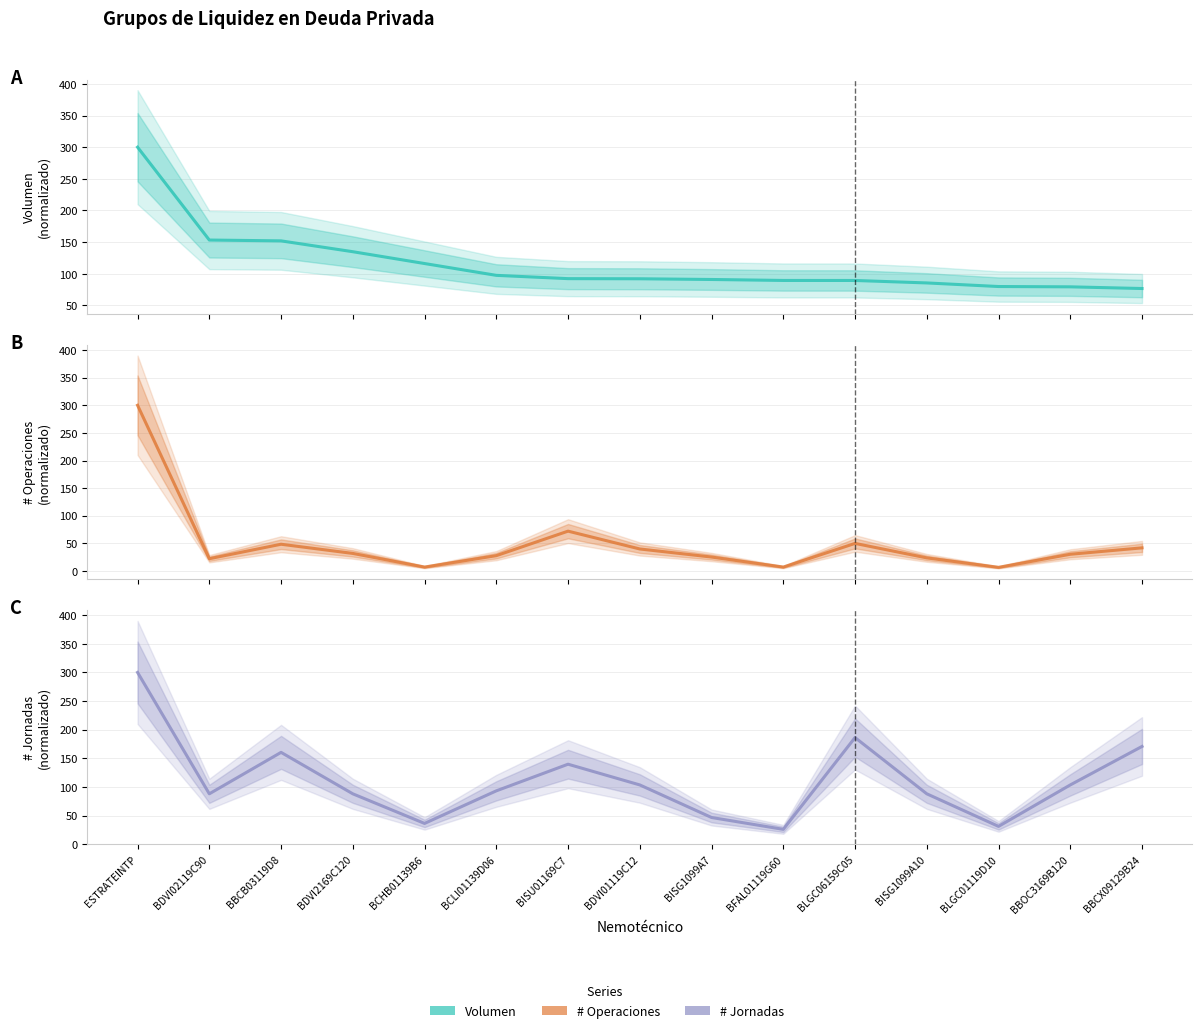

What is the sum of the # Jornadas values at BBCX09129B24 and BCLI01139D06?

263.8